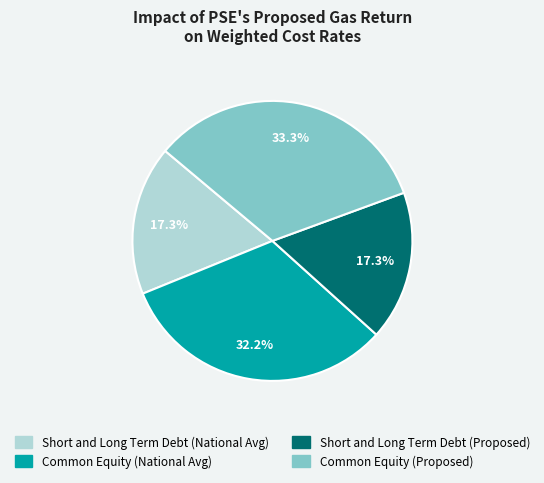

What percentage is the Common Equity (Proposed) slice, to the nearest percent?

33%